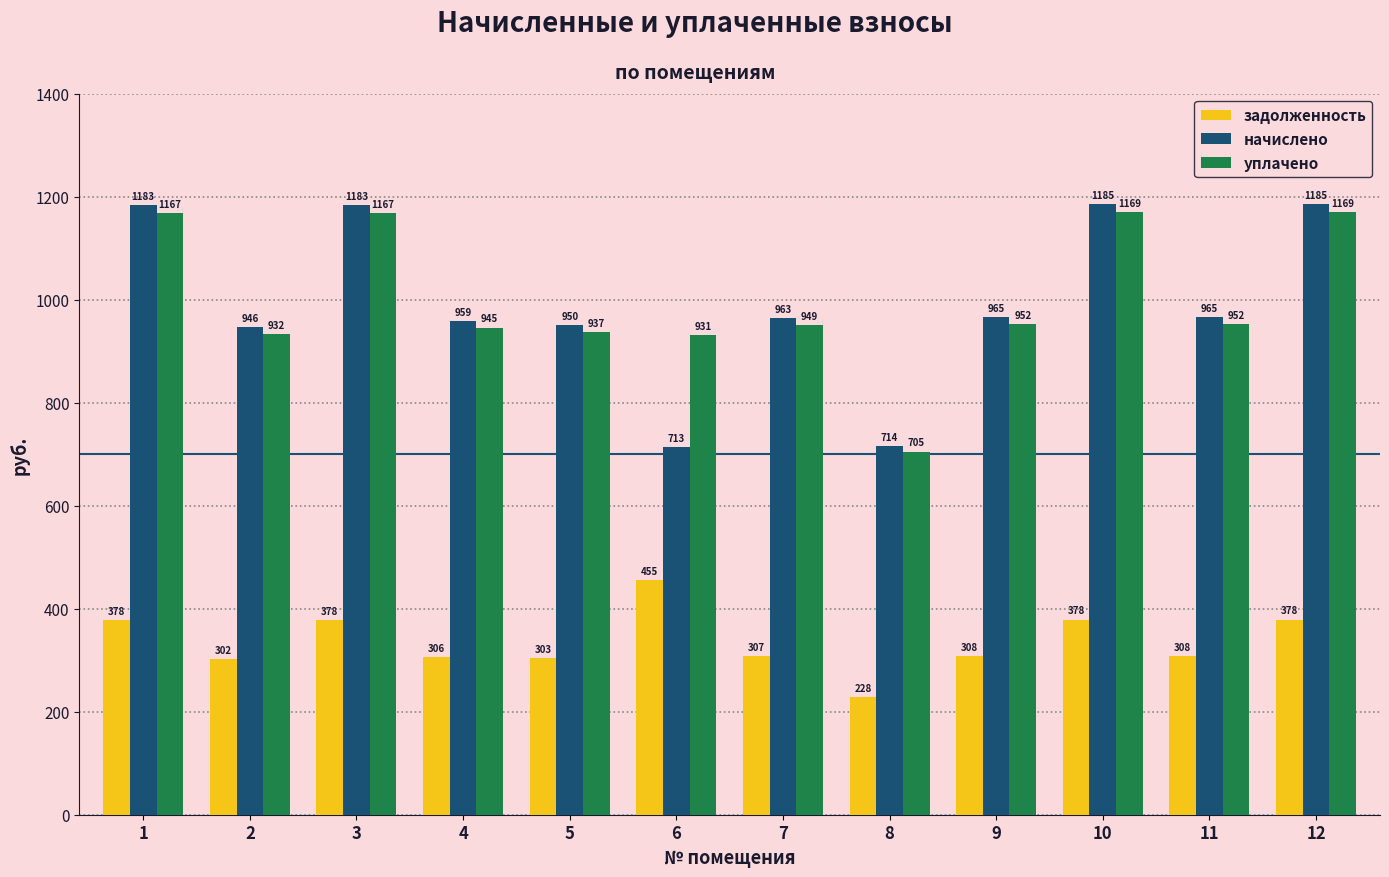

What is the average value of the задолженность series?

336.2